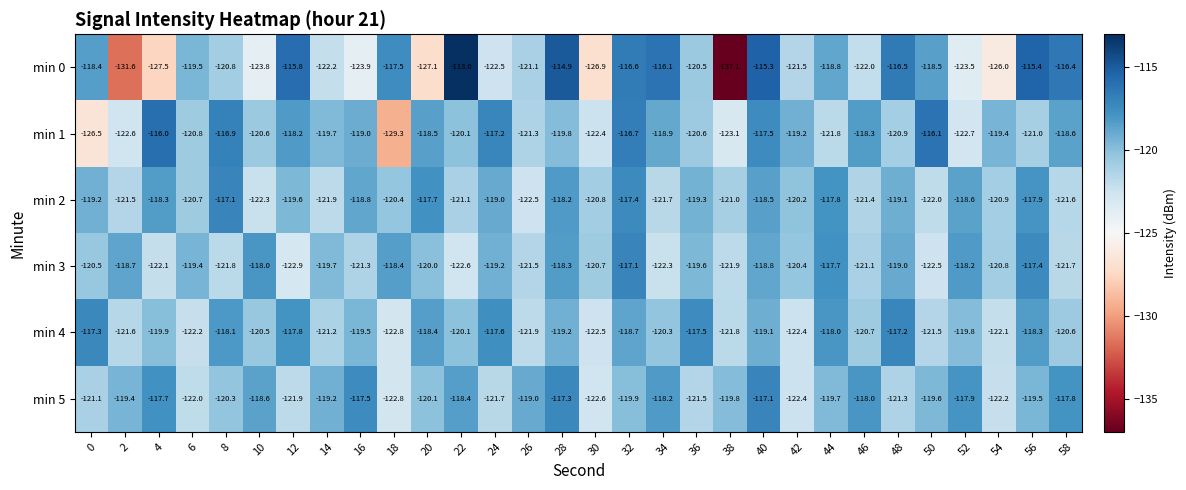

Which series has the largest total across all categories?

min 5